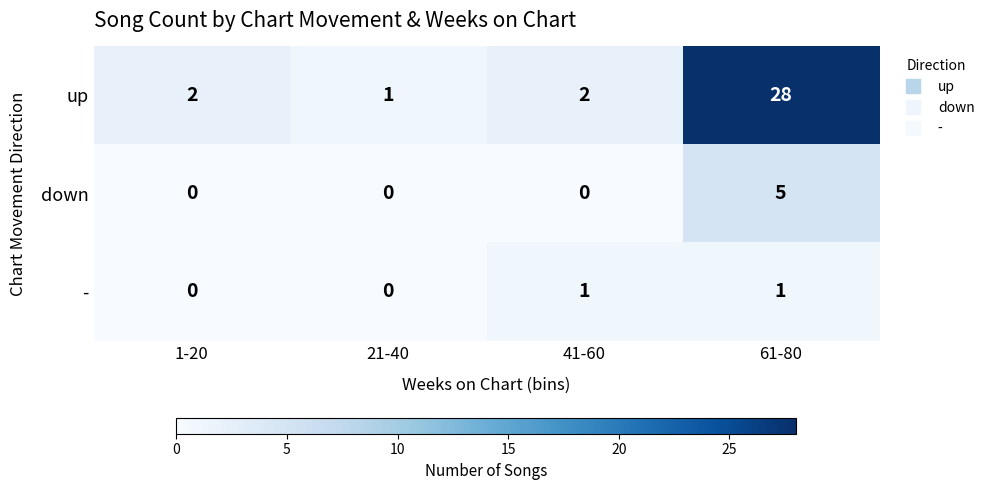

Reading left to right, extract all data points from this chart.

up: 2	1	2	28
down: 0	0	0	5
-: 0	0	1	1